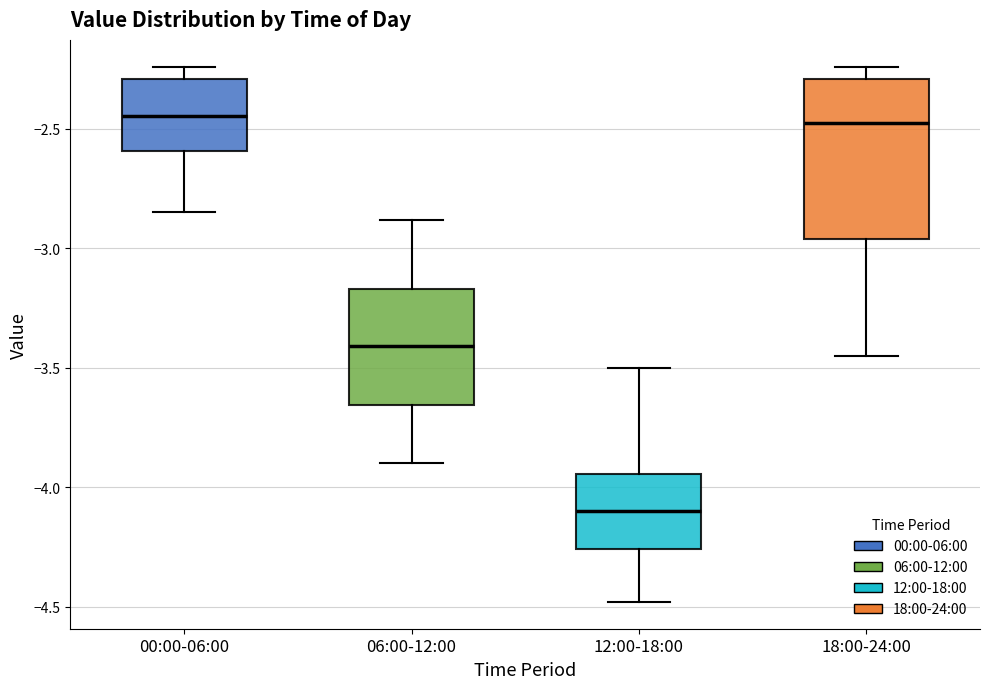

Where is the lower edge of the box for 18:00-24:00 on the y-axis? The values are not printed on the chart, so give them approximately, as read against the axis.

-2.95